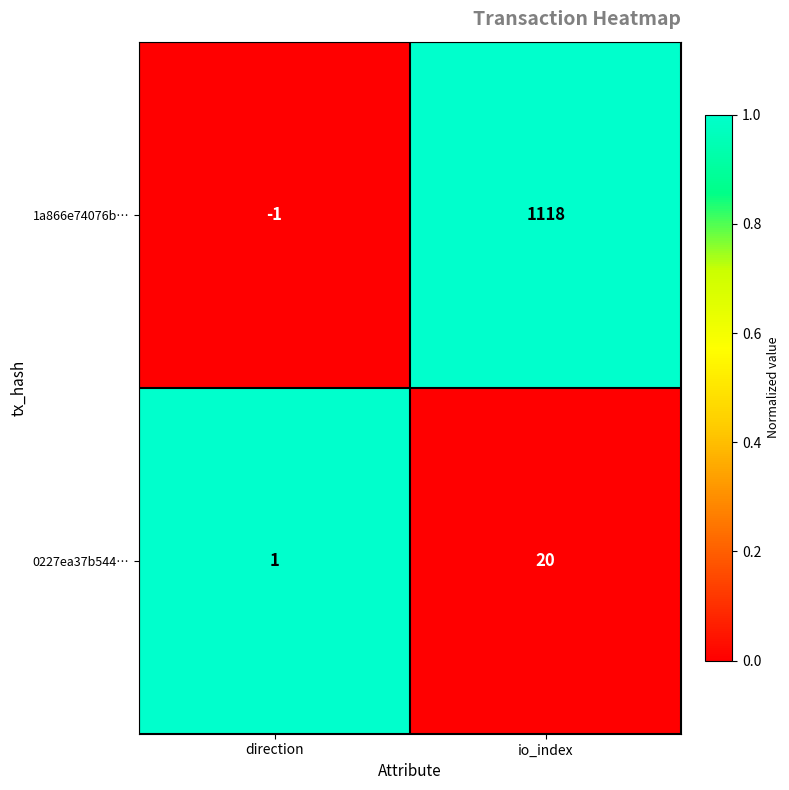

Is it true that 1a866e74076b… equals 1648 at io_index?

False